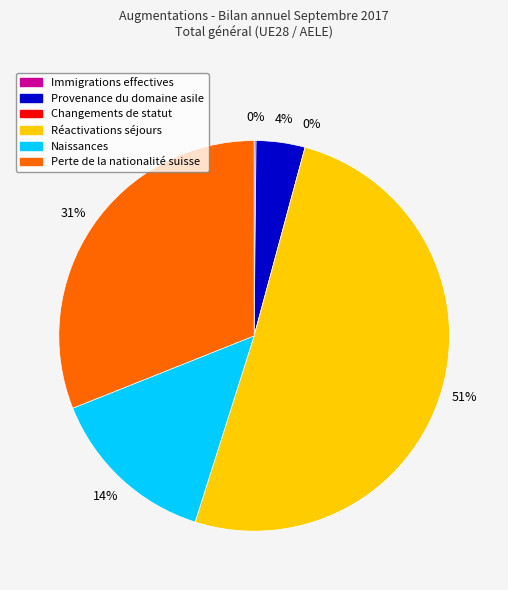

What percentage do Provenance du domaine asile and Naissances together represent?

18.1%